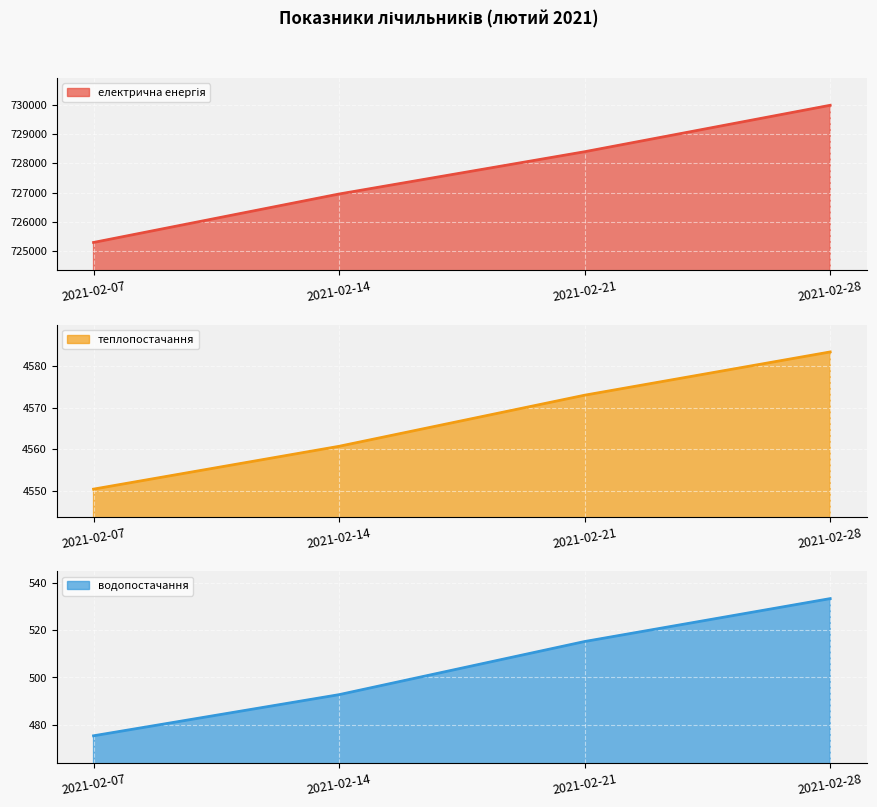

What is the average value of the теплопостачання series?

4566.9